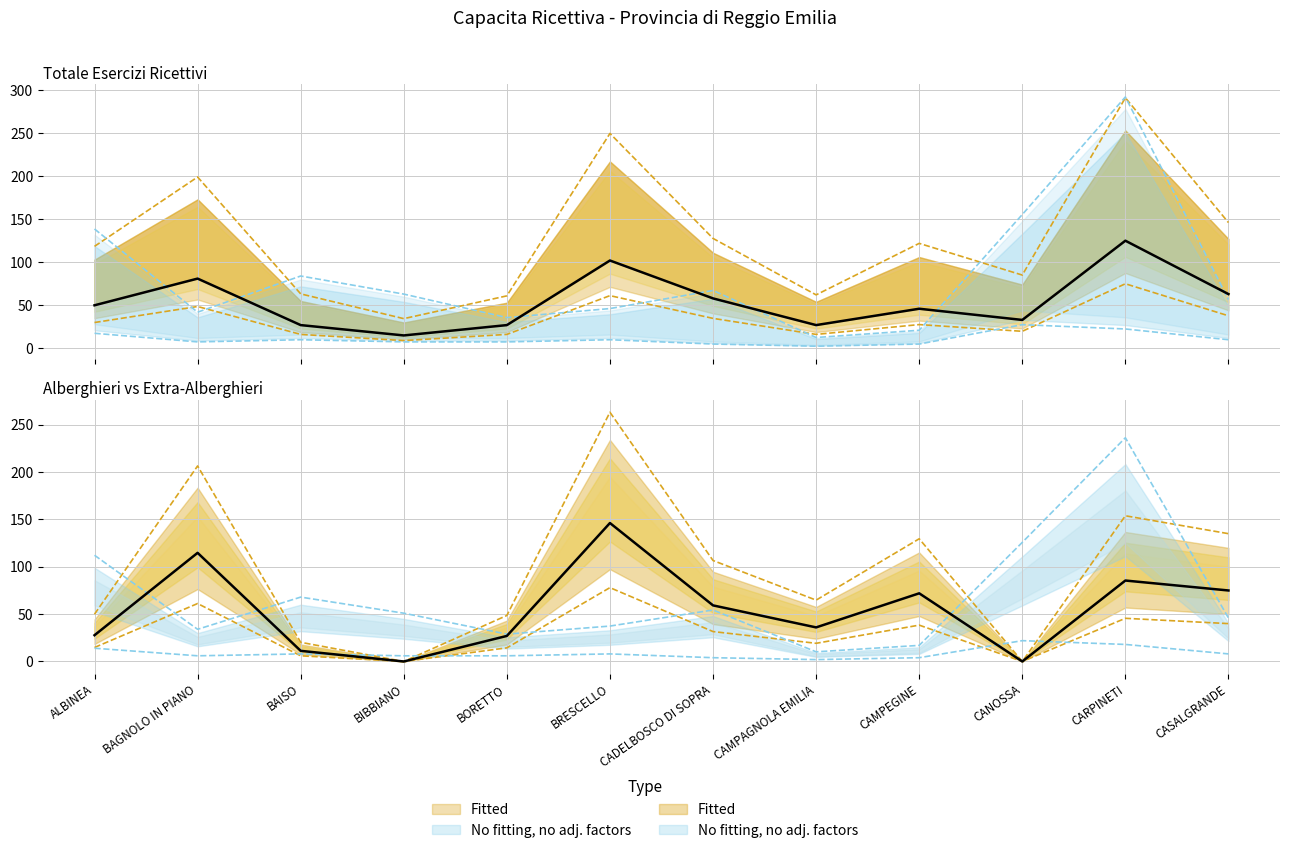

What is the total value across all series at BIBBIANO?

114.0